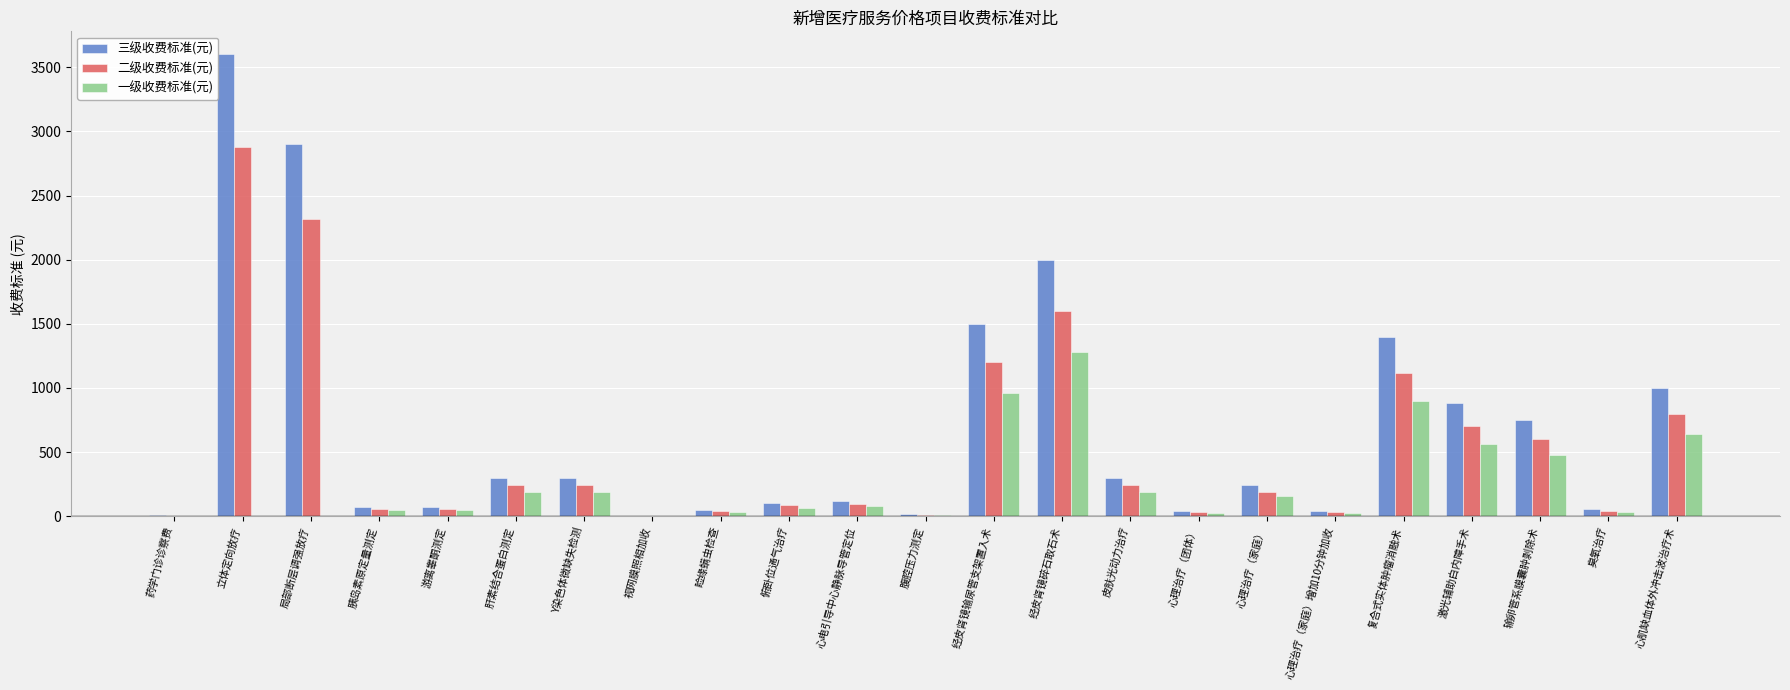

What value does the 二级收费标准(元) series have at 复合式实体肿瘤消融术, to the nearest 100?

1100